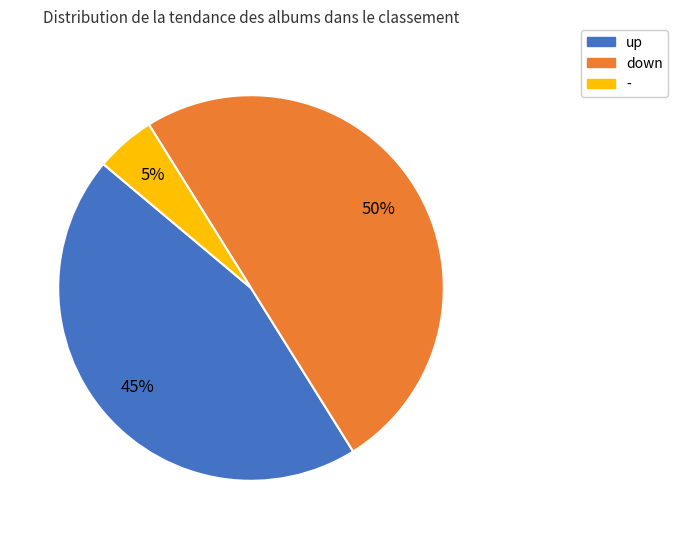

To the nearest percent, what is the difference between the - and up slice percentages?

40%